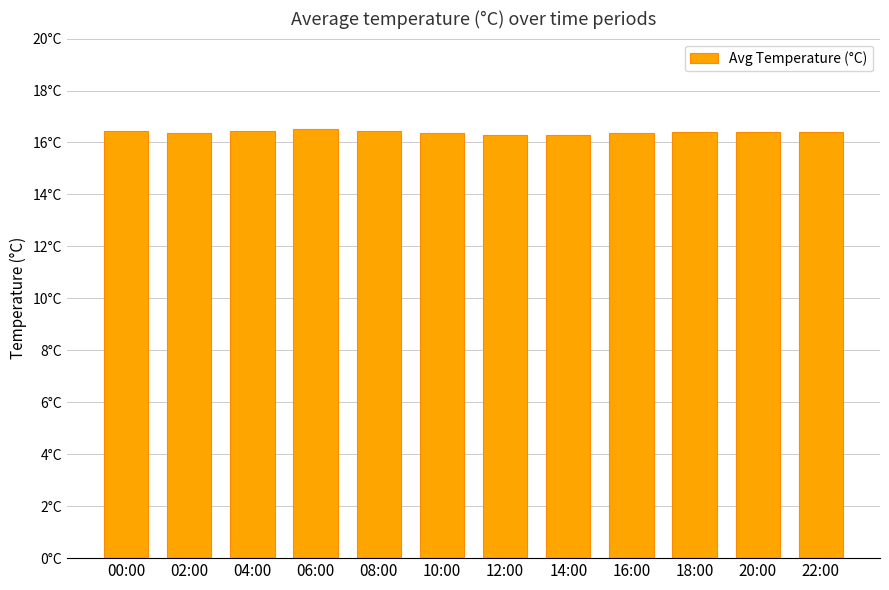

The chart shows a value of 16.4 at 10:00. True or false?

True